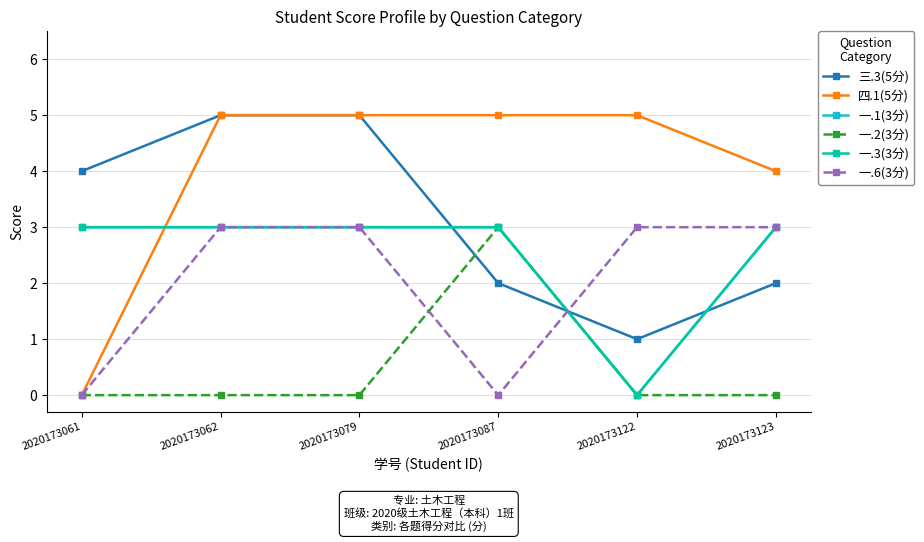

True or false: 一.3(3分) and 一.1(3分) cross at least once.

False